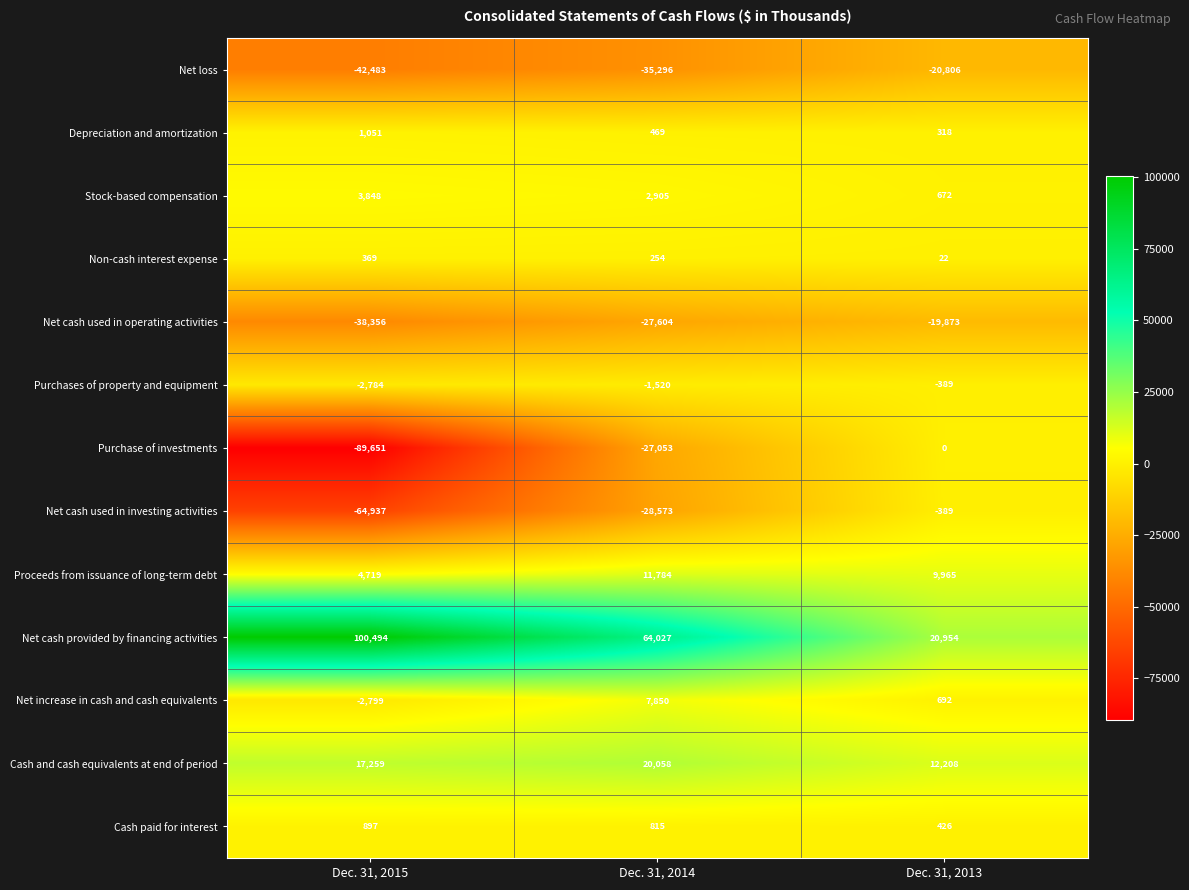

At which label is Stock-based compensation closest to 2260?

Dec. 31, 2014